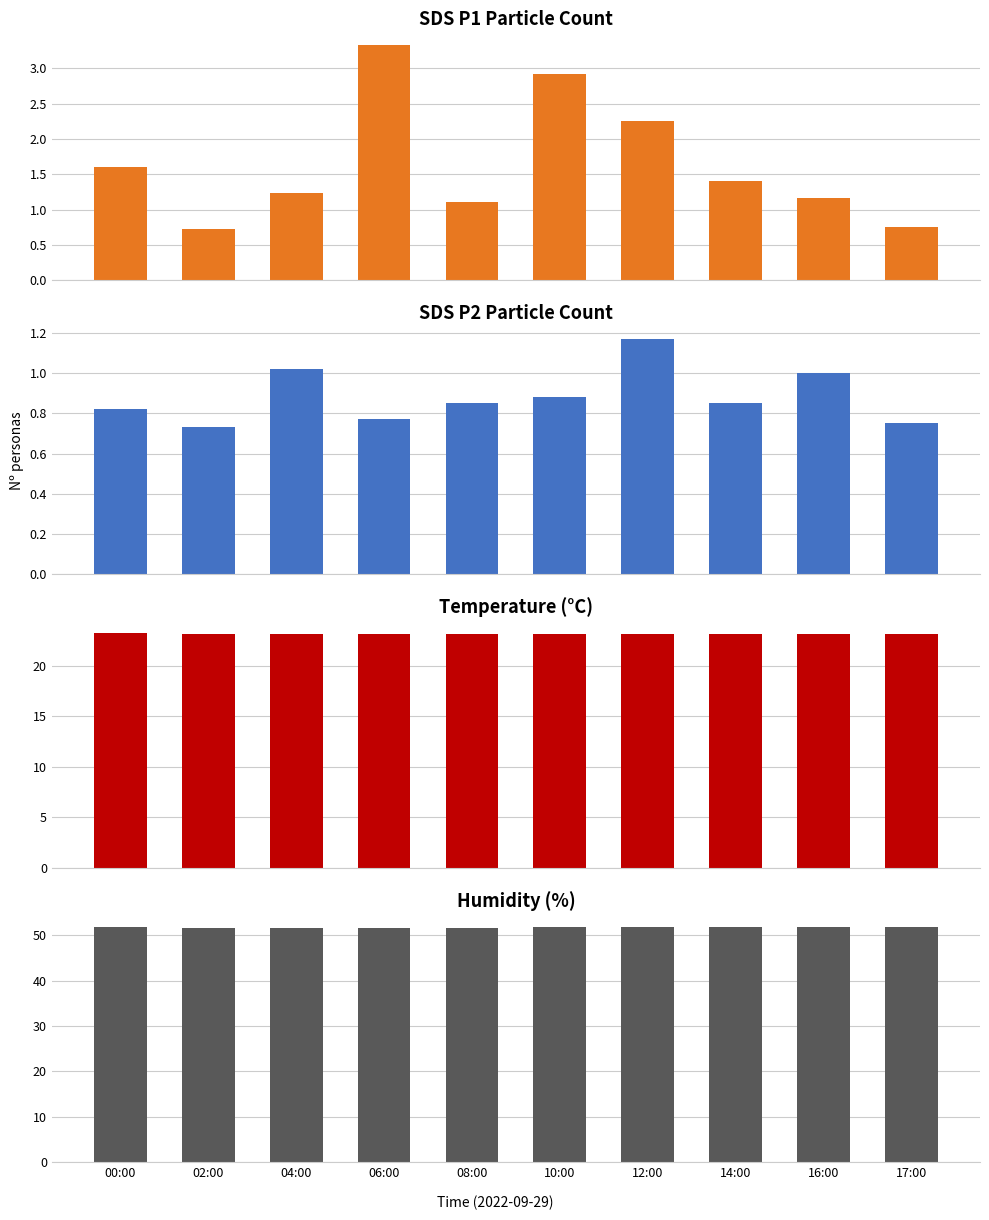

What is the value of the Temp bar at the 4th from the left?

23.1